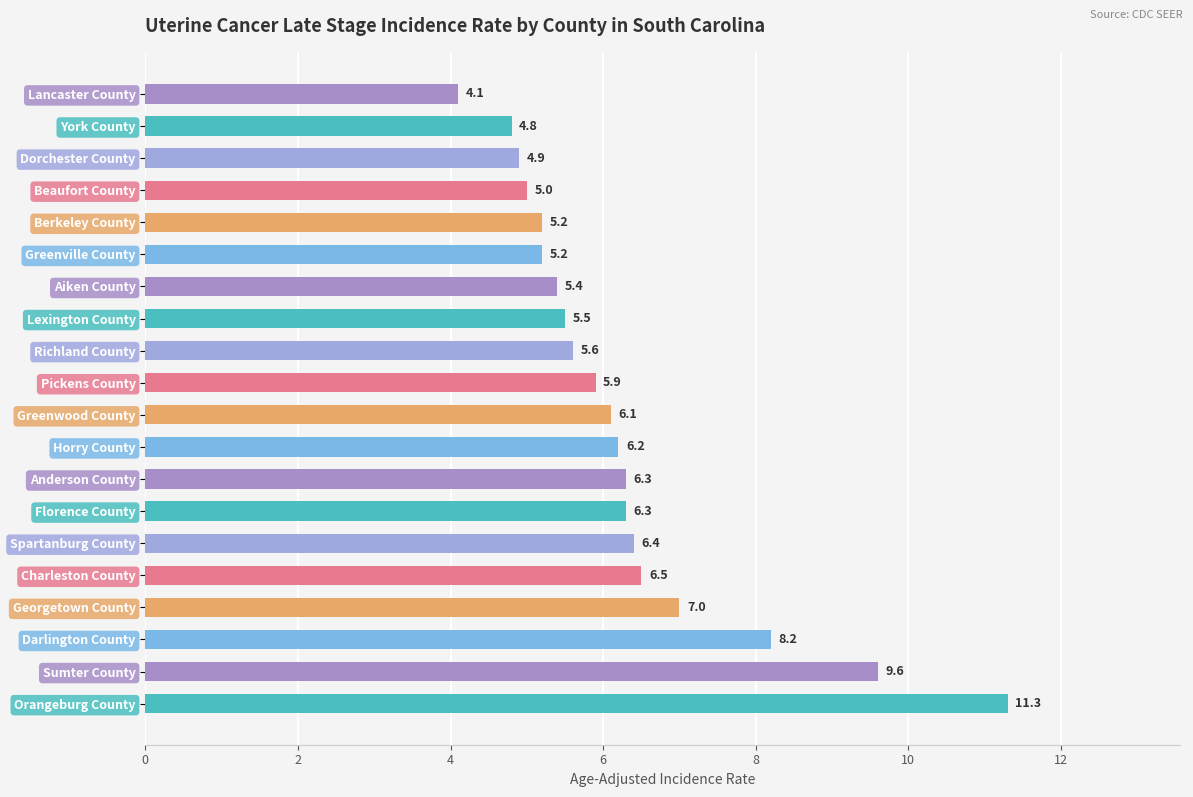

Between York County and Beaufort County, which is larger?

Beaufort County